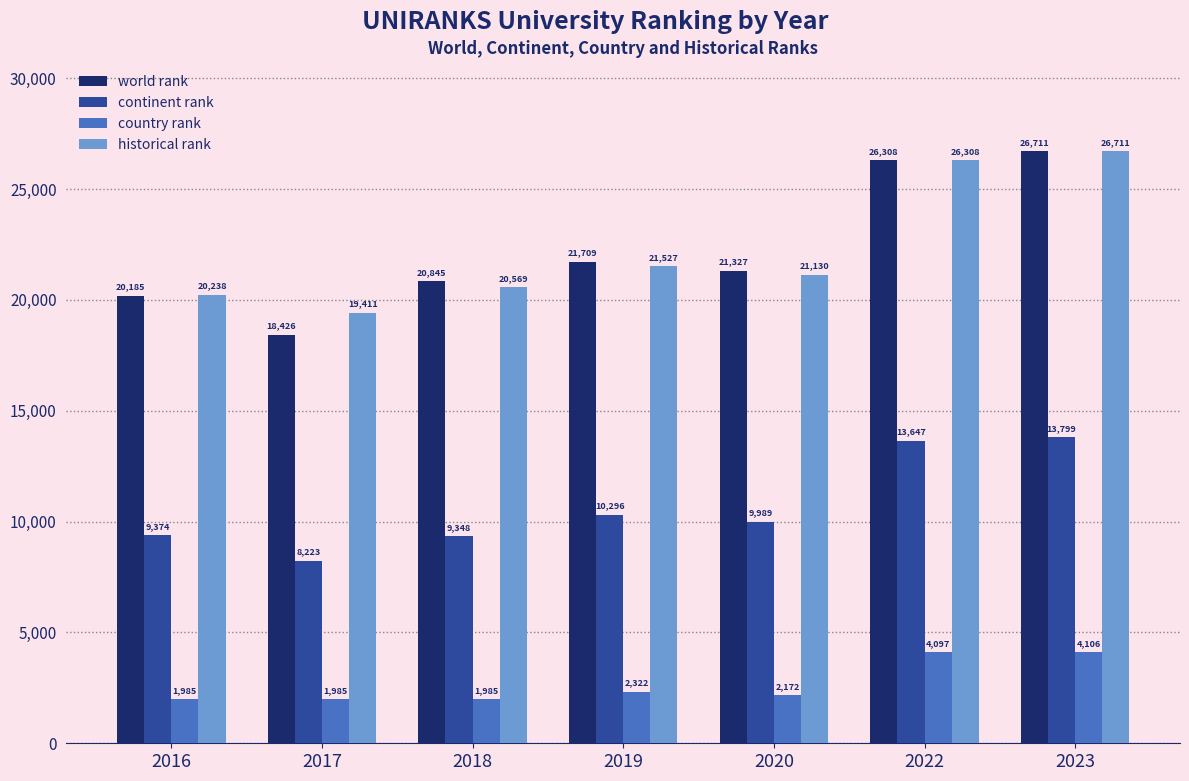

What is the value of the world rank bar at the 2nd from the left?

18426.0